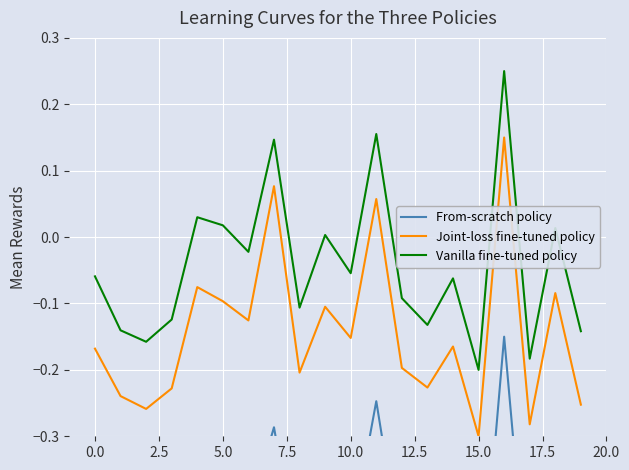

At how many categories does at least one series exceed 0?

7